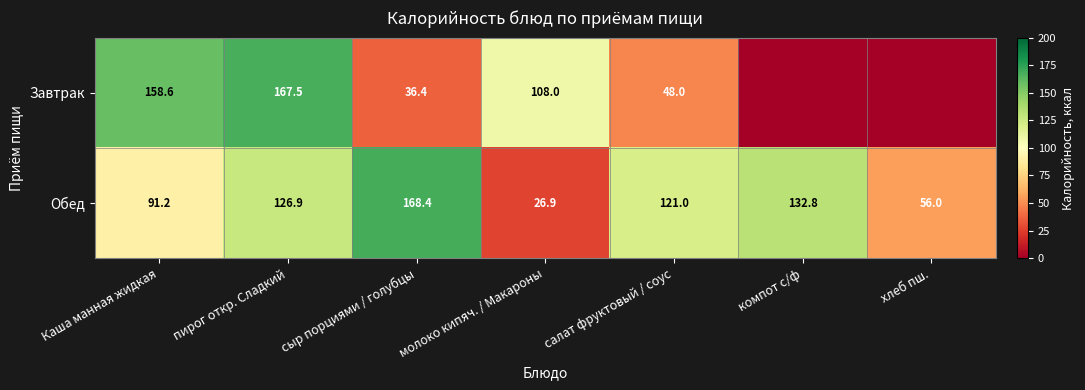

Which category has the highest value in the Обед series?

сыр порциями / голубцы